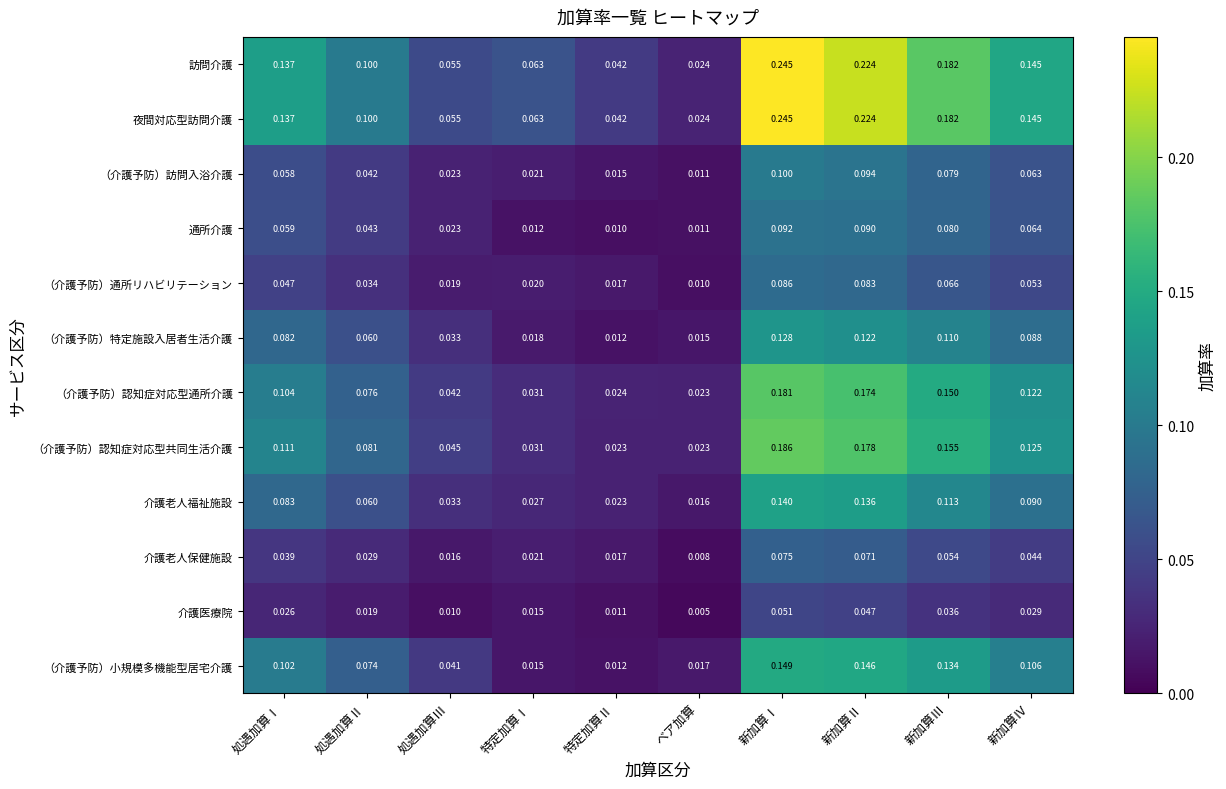

Rank the categories by （介護予防）小規模多機能型居宅介護 value from lowest to highest.

特定加算Ⅱ, 特定加算Ⅰ, ベア加算, 処遇加算Ⅲ, 処遇加算Ⅱ, 処遇加算Ⅰ, 新加算Ⅳ, 新加算Ⅲ, 新加算Ⅱ, 新加算Ⅰ